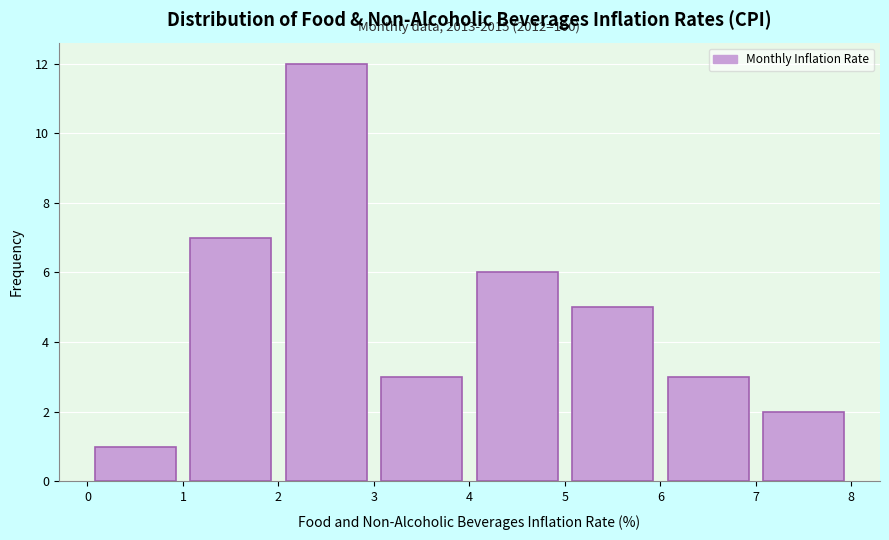

Which range on the x-axis has the tallest bar?

2 to 3